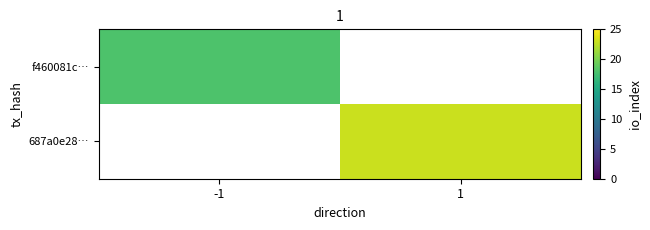

At which label is f460081c… closest to 18?

-1